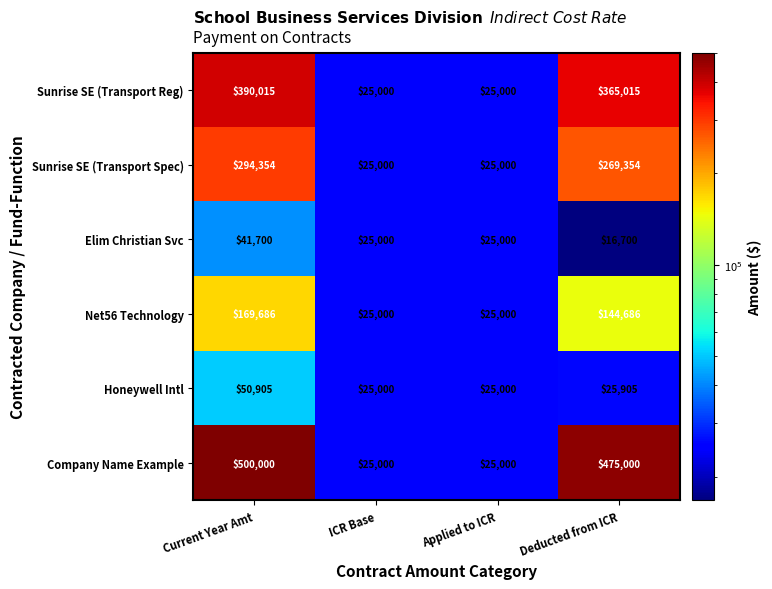

At how many categories does at least one series exceed 268543?

2